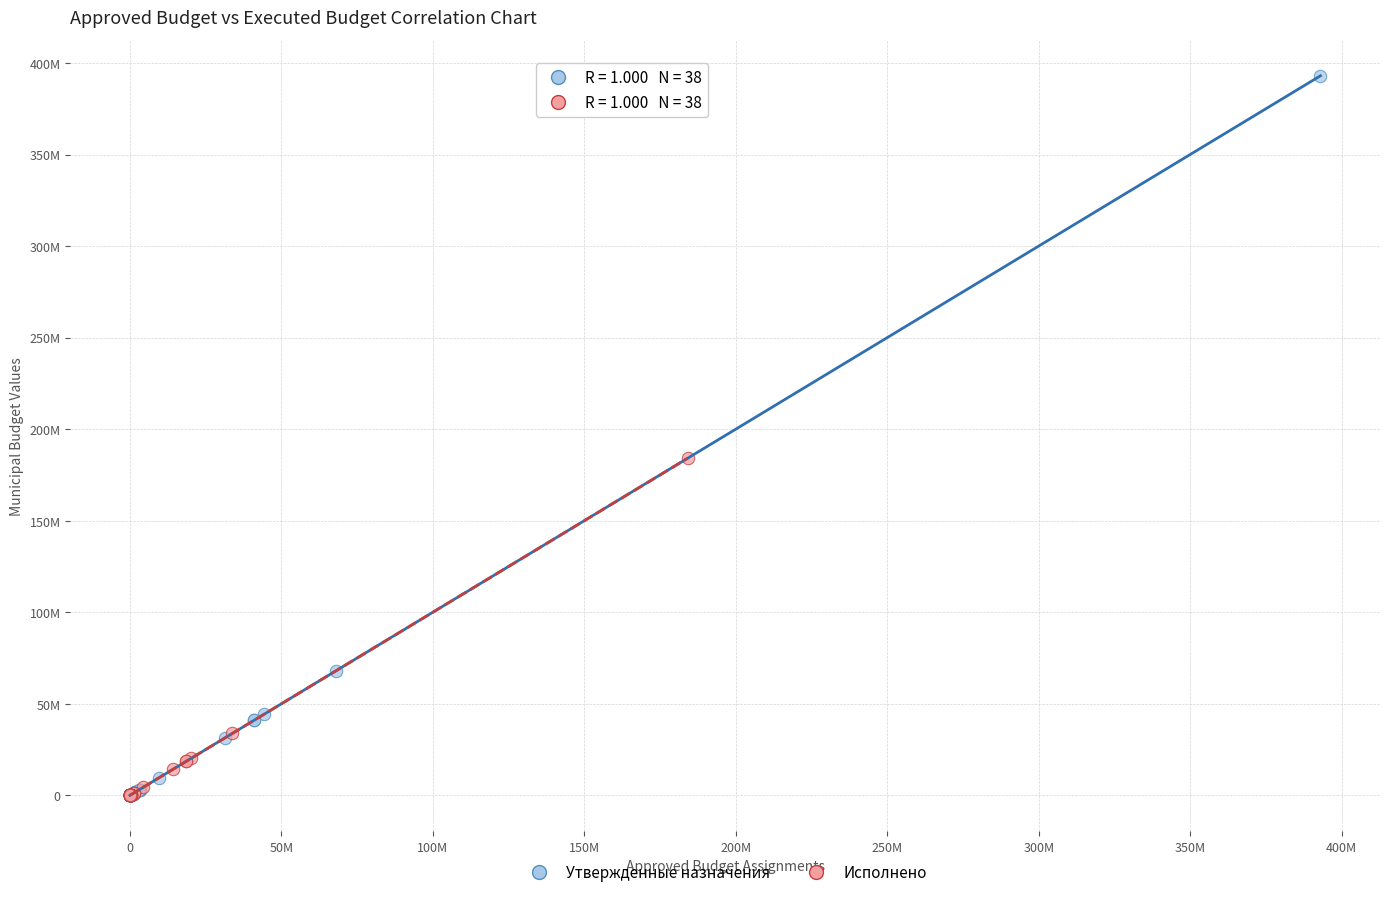

Which series reaches the maximum Y coordinate?

Утвержденные назначения